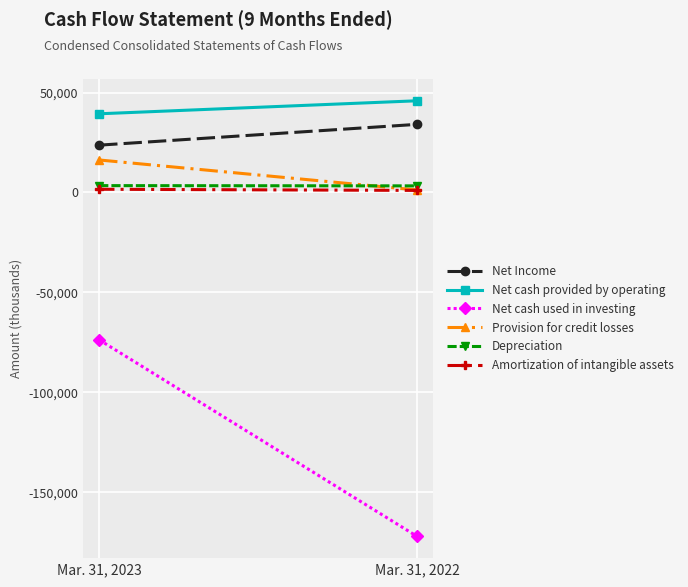

Which series has the widest spread of values?

Net cash used in investing